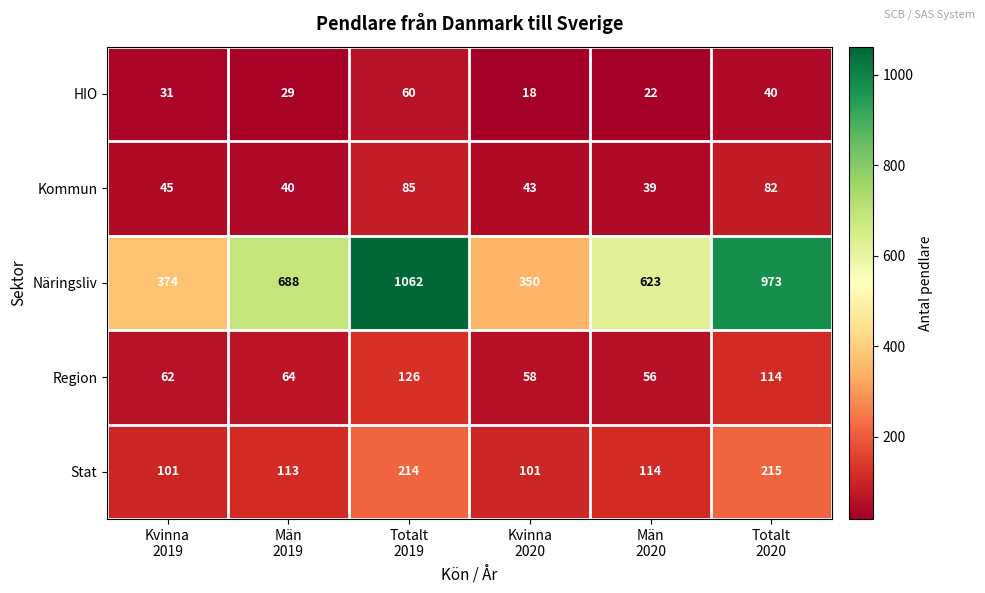

Rank the series at Kvinna
2019 from lowest to highest value.

HIO, Kommun, Region, Stat, Näringsliv